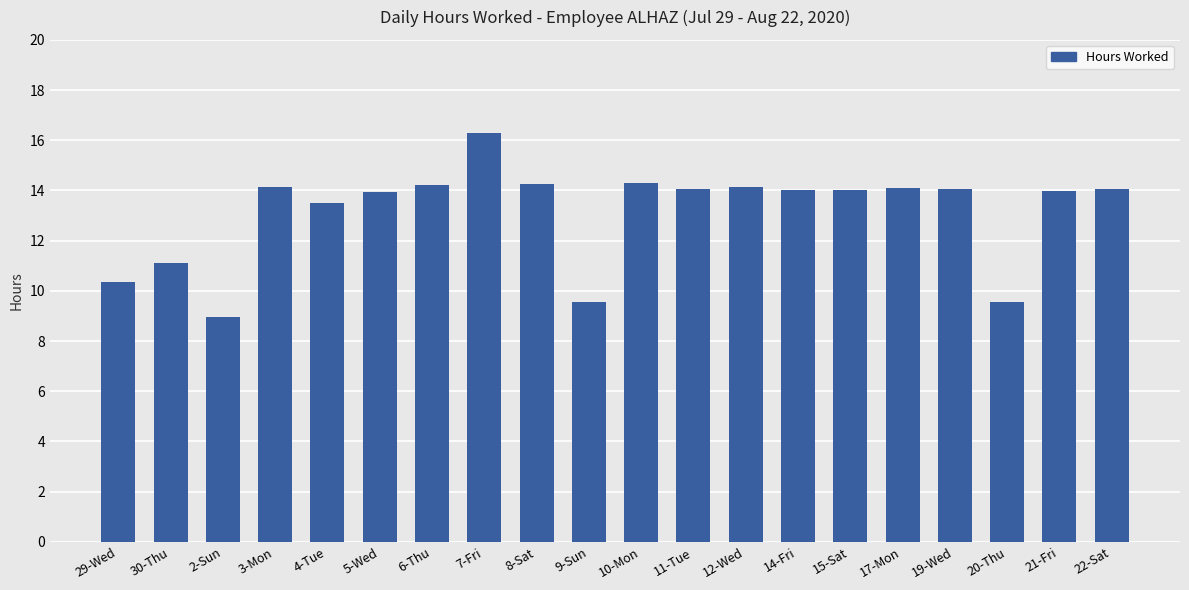

Which category has the highest value across all series?

7-Fri